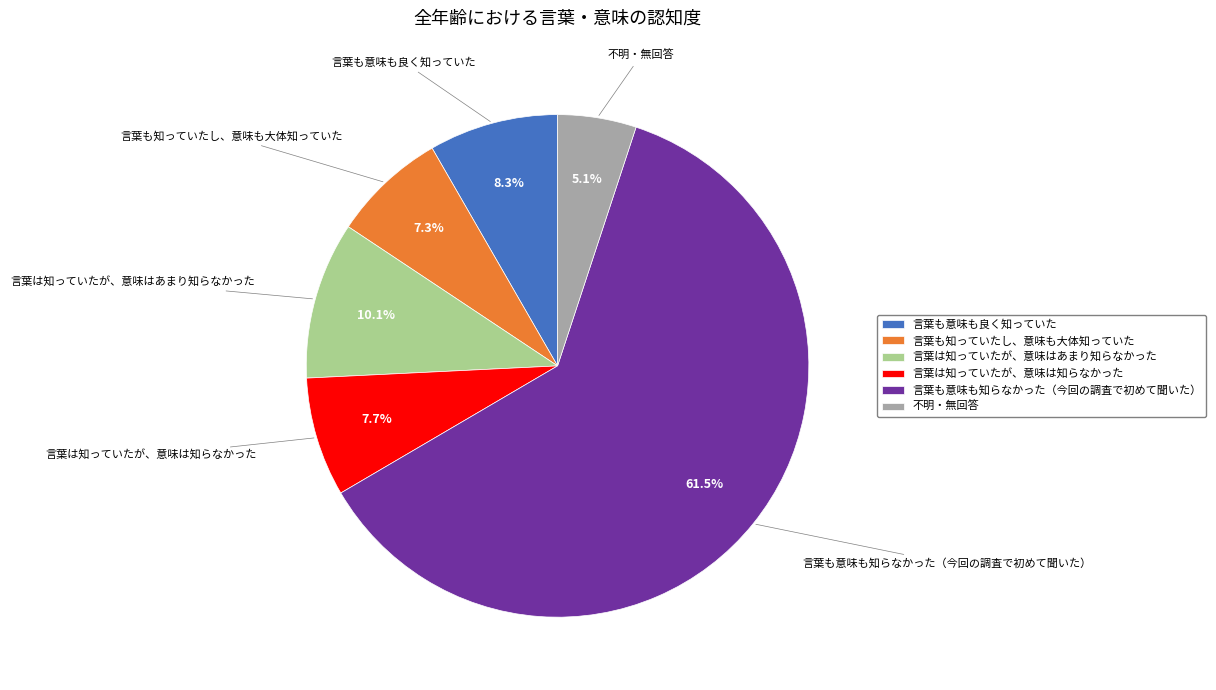

The 言葉も知っていたし、意味も大体知っていた slice represents 1% of the pie. True or false?

False